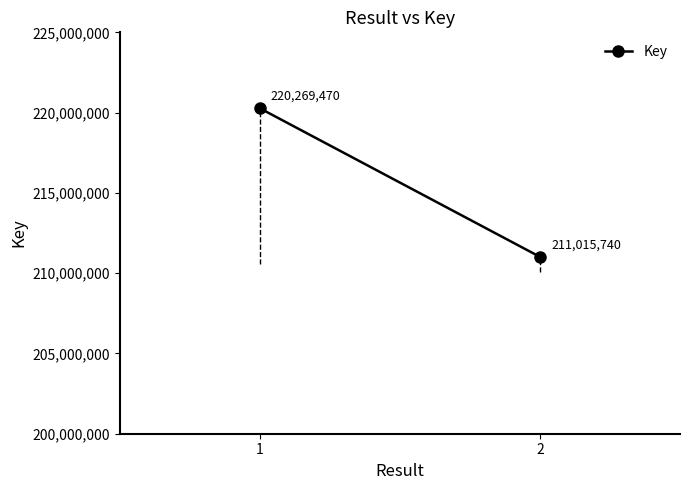

What is the minimum value shown in the chart?

211015740